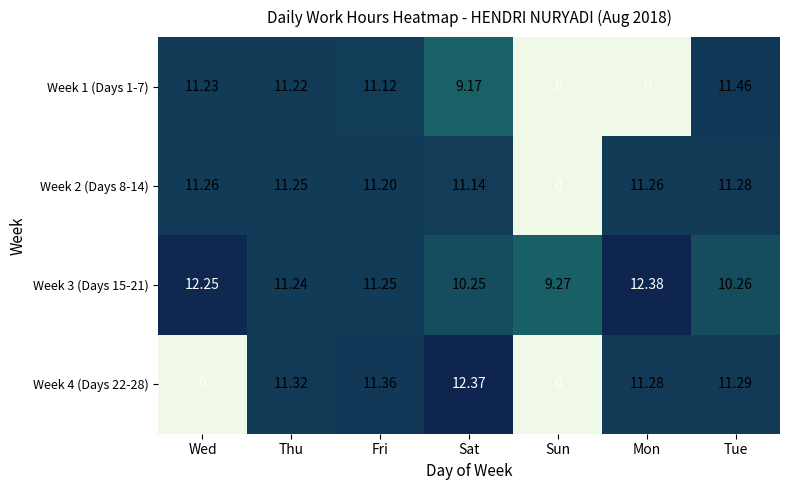

Where does the Week 3 (Days 15-21) series first go above 11?

Wed